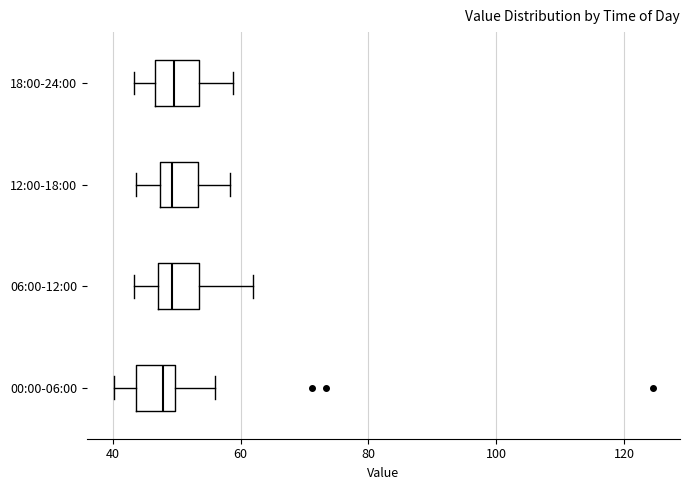

Reading bottom to top, transcribe this box plot: for each box, give where its median line is, the range the box spans, and where its two whiskers end, as read against the x-axis. The values are not printed on the chart, so give them approximately, as read against the axis.

00:00-06:00: median 48, box 44 to 50, whiskers 40 to 56
06:00-12:00: median 50, box 48 to 54, whiskers 44 to 62
12:00-18:00: median 50, box 48 to 54, whiskers 44 to 58
18:00-24:00: median 50, box 46 to 54, whiskers 44 to 58